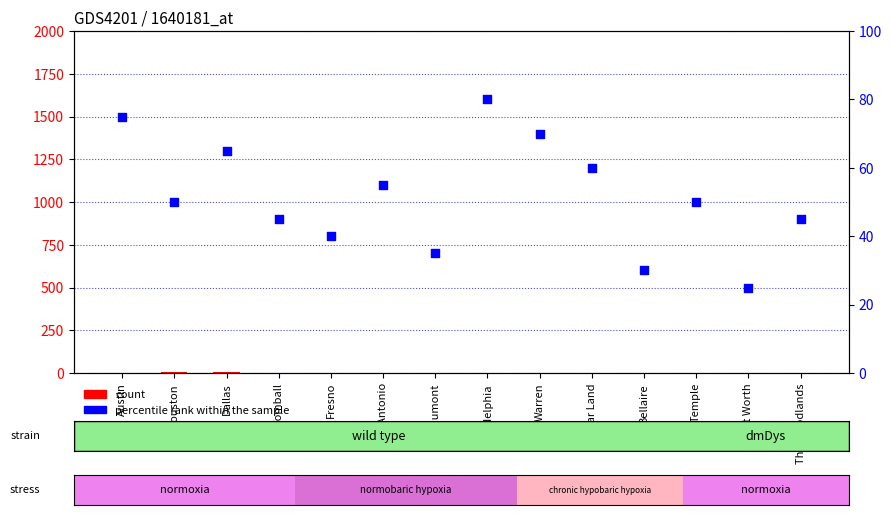

Which series has the largest total across all categories?

percentile rank within the sample